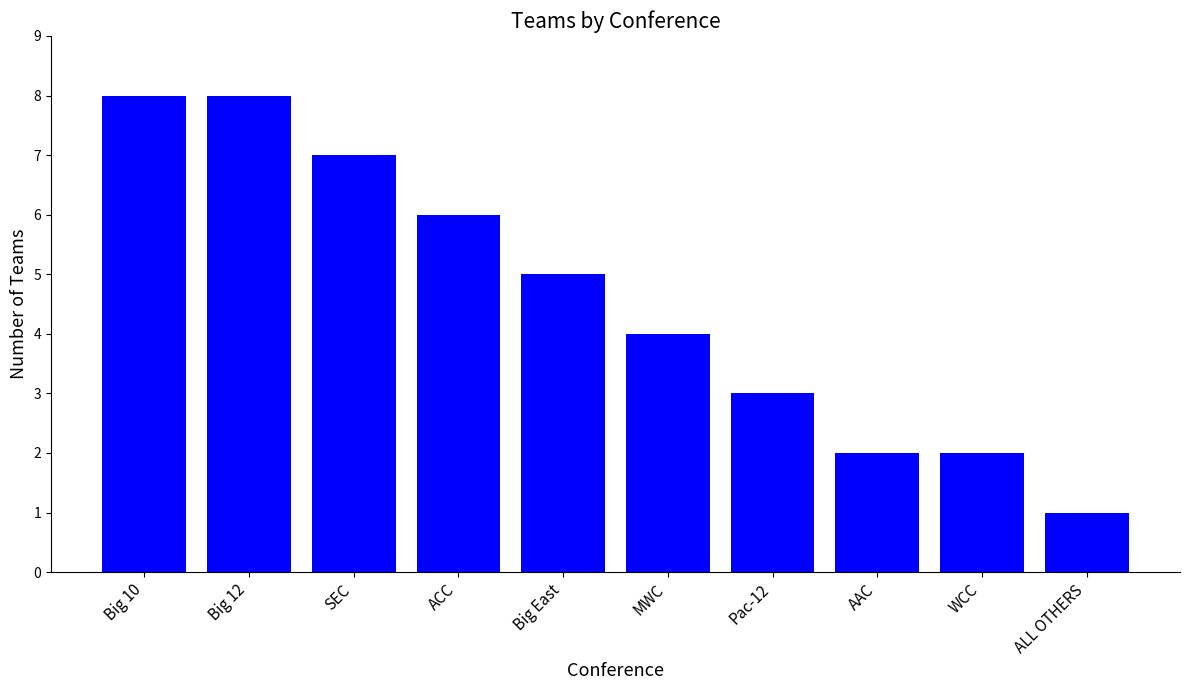

At which label is the value closest to 4?

MWC